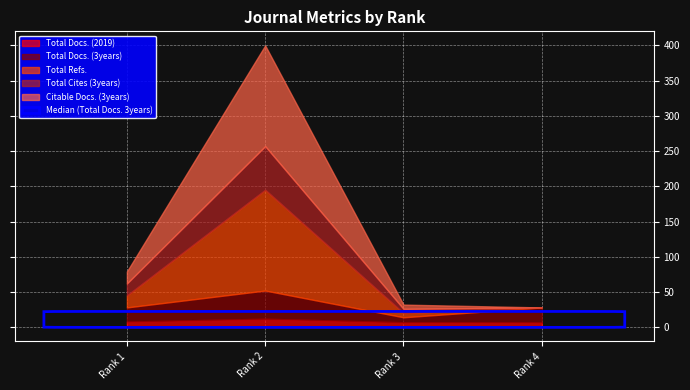

What is the total value across all series at Rank 4?

28